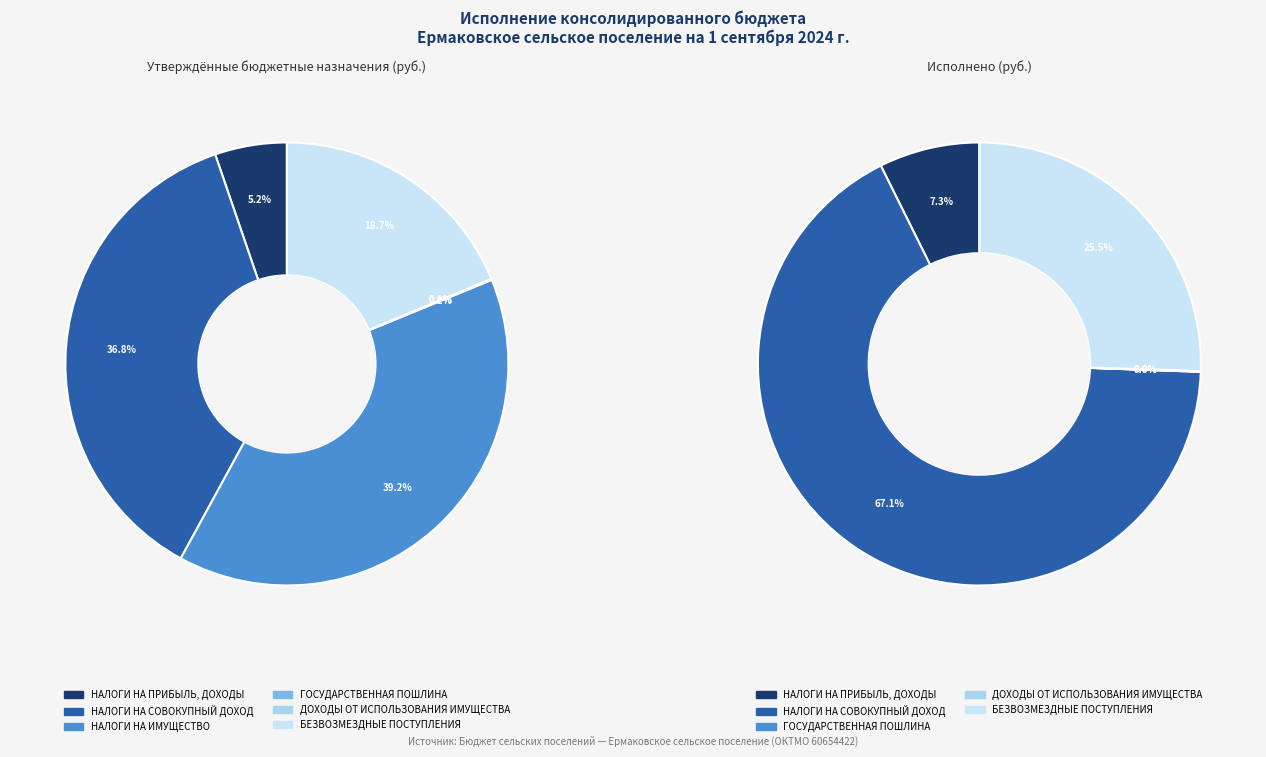

Rank the categories by value from lowest to highest.

ДОХОДЫ ОТ ИСПОЛЬЗОВАНИЯ ИМУЩЕСТВА, ГОСУДАРСТВЕННАЯ ПОШЛИНА, НАЛОГИ НА ПРИБЫЛЬ, ДОХОДЫ, БЕЗВОЗМЕЗДНЫЕ ПОСТУПЛЕНИЯ, НАЛОГИ НА СОВОКУПНЫЙ ДОХОД, НАЛОГИ НА ИМУЩЕСТВО